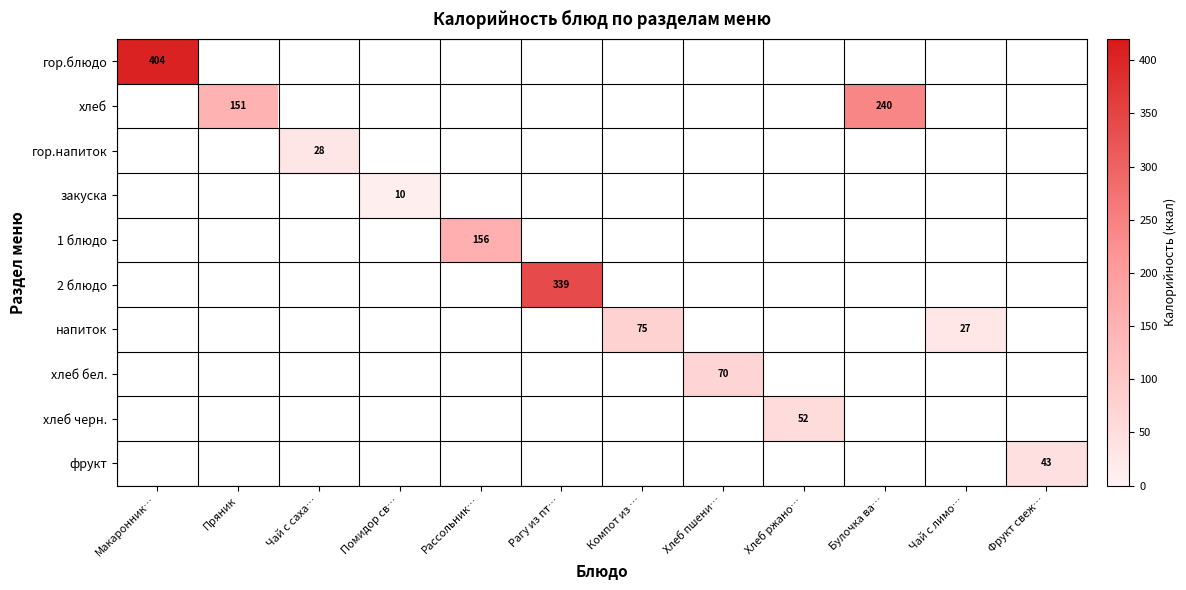

What is the minimum value shown in the chart?

10.0